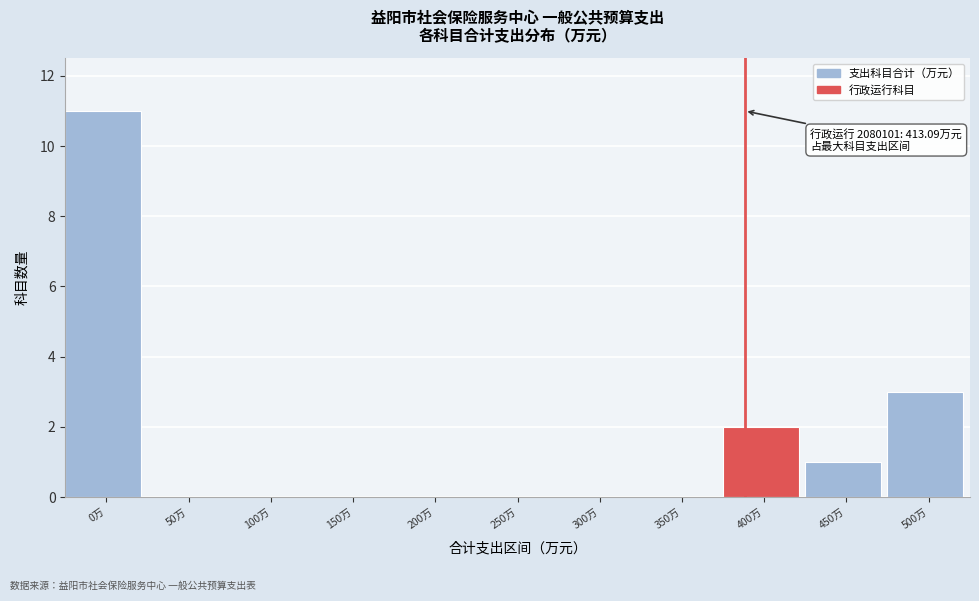

Reading left to right, list all the values displayed in this chart.

0万=11	50万=0	100万=0	150万=0	200万=0	250万=0	300万=0	350万=0	400万=2	450万=1	500万=3